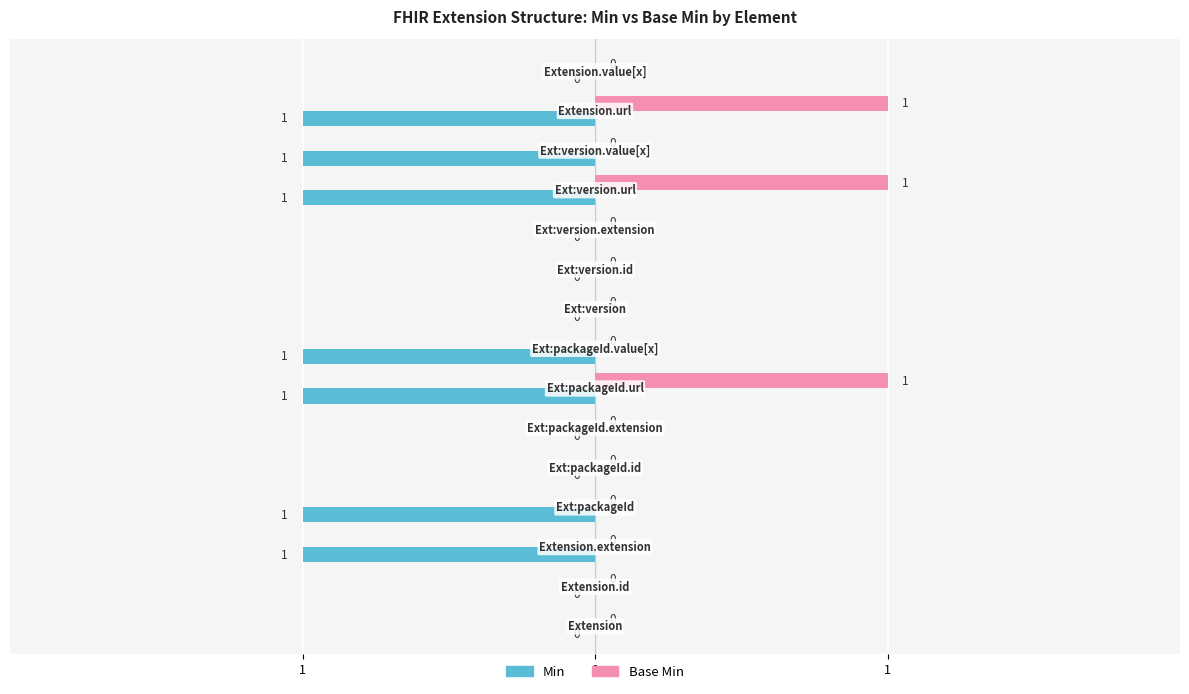

What are all the series names shown in the legend?

Min, Base Min